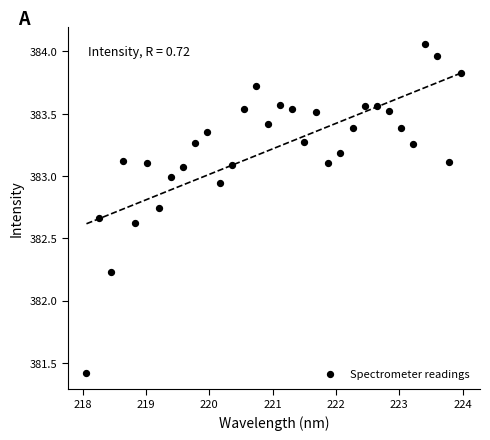

What is the range of Y values (max minus min)?

2.6